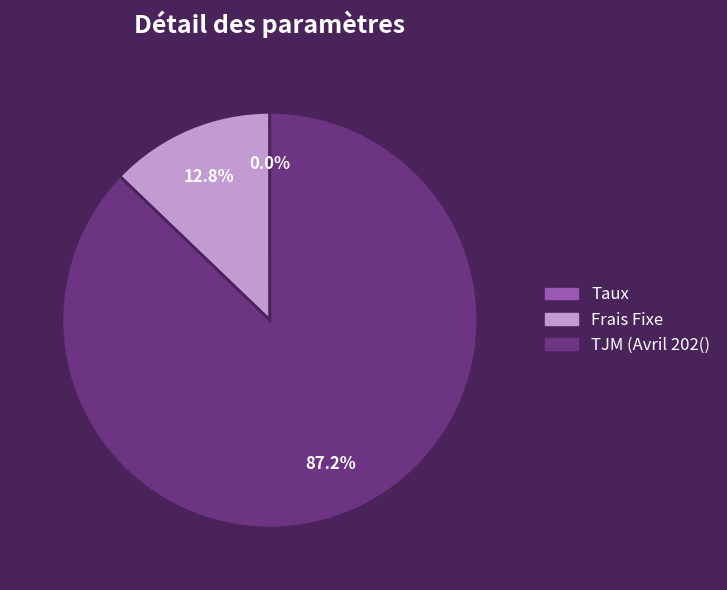

Which slice is the largest?

TJM (Avril 202()